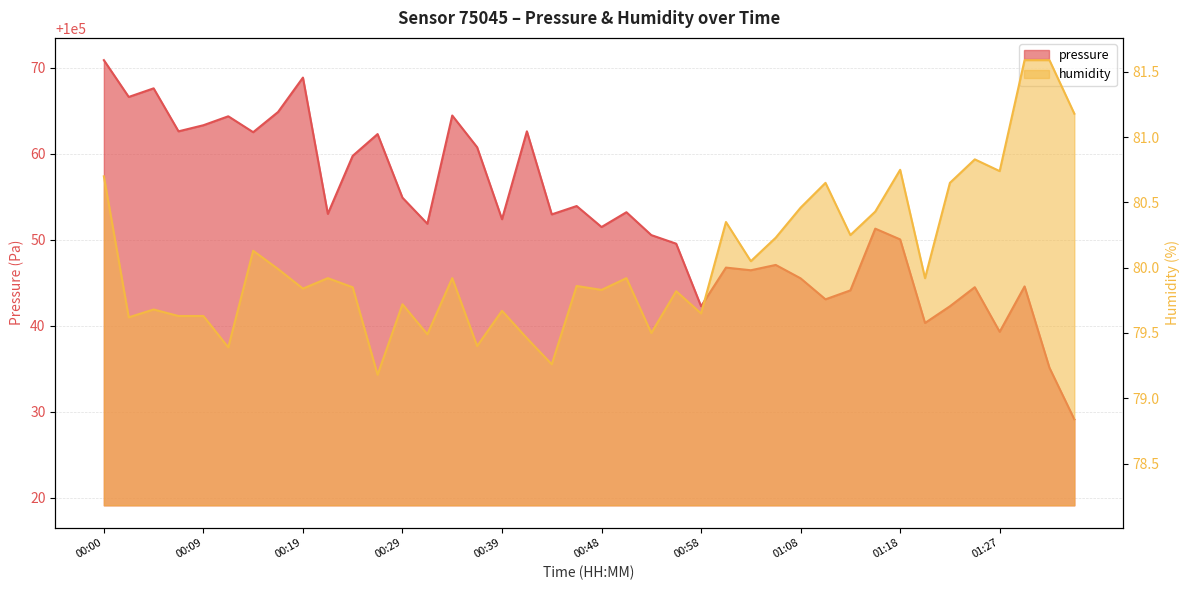

What position from the left is 00:09?

5